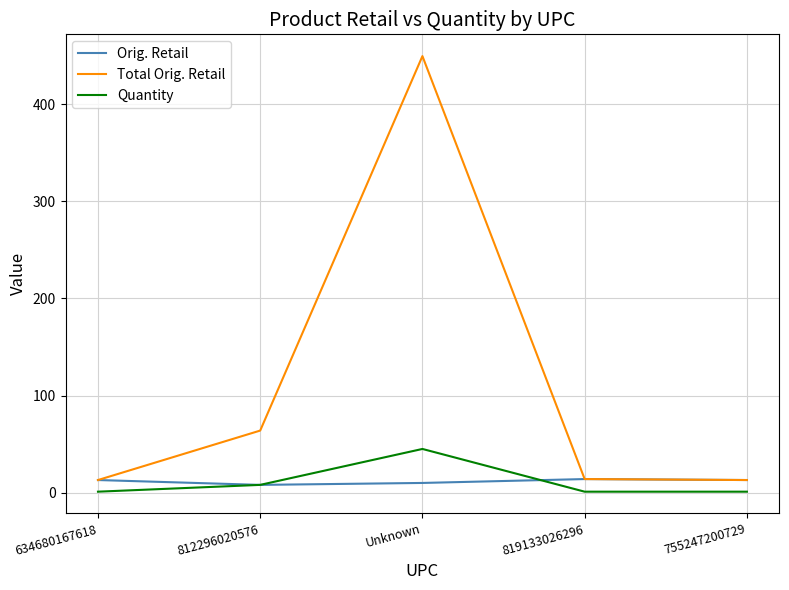

How many times do Quantity and Orig. Retail cross each other?

2